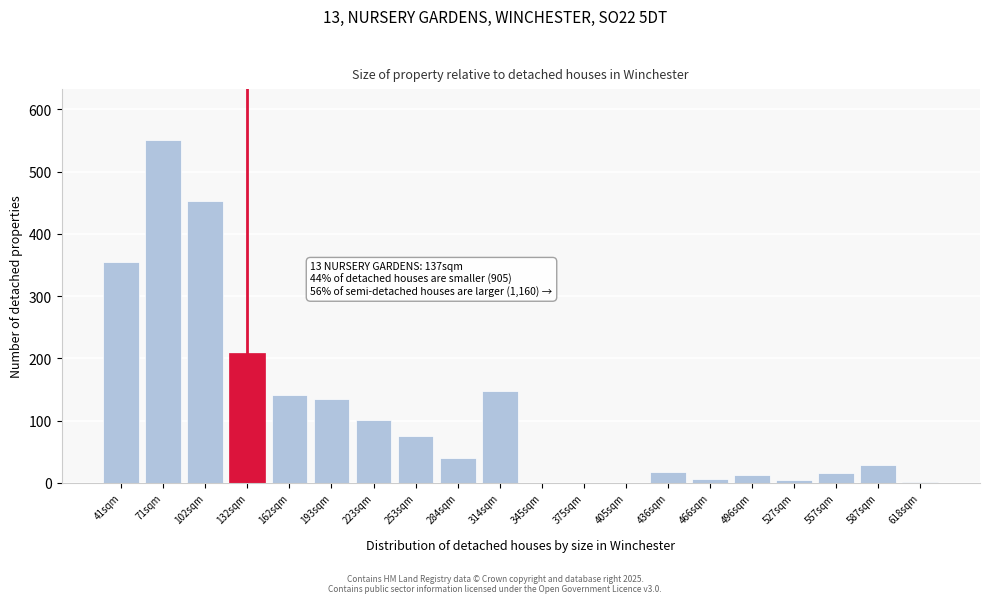

At which label is the value closest to 275?

132sqm